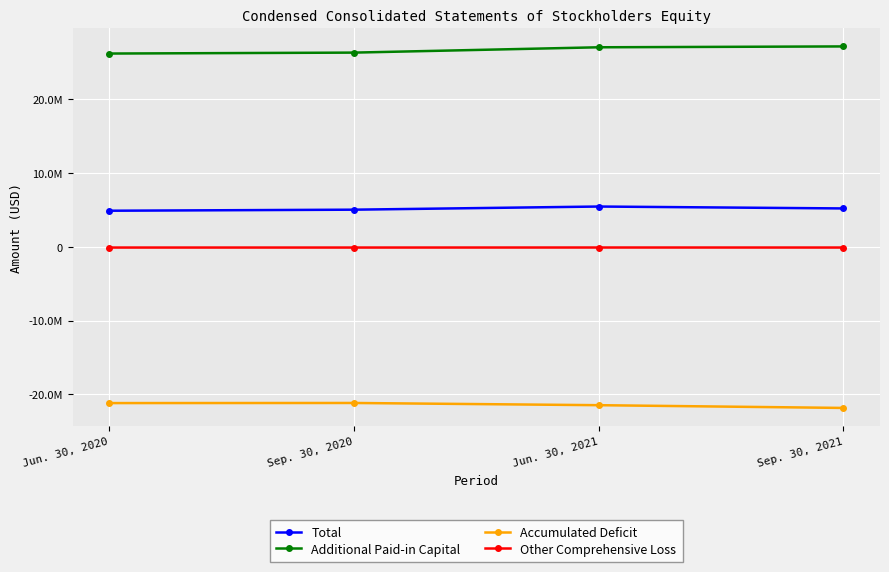

The value of Other Comprehensive Loss at Jun. 30, 2020 is -188504. True or false?

False